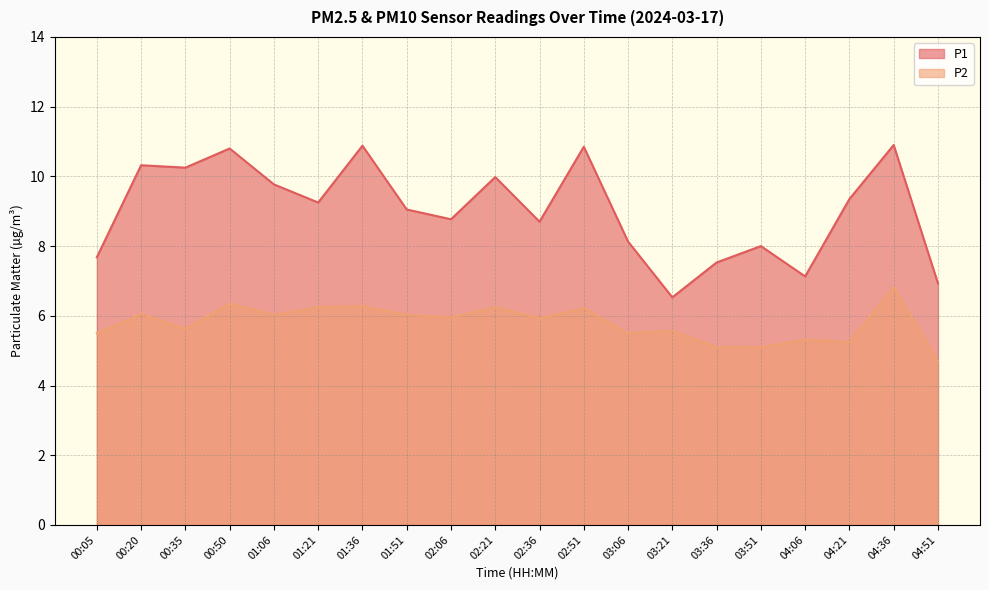

True or false: P1 and P2 intersect in this chart.

False